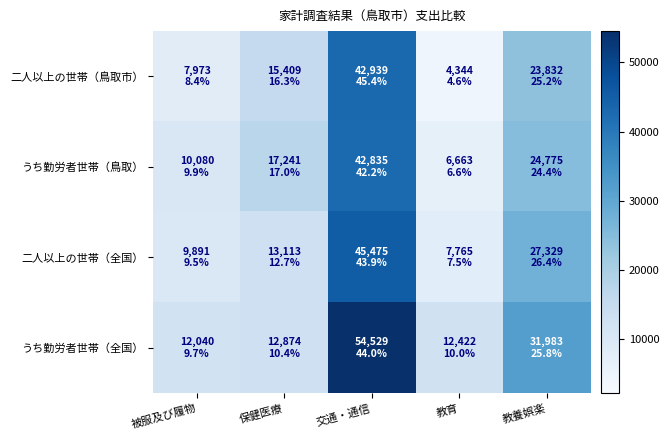

What is the total value across all series at 交通・通信?

185778